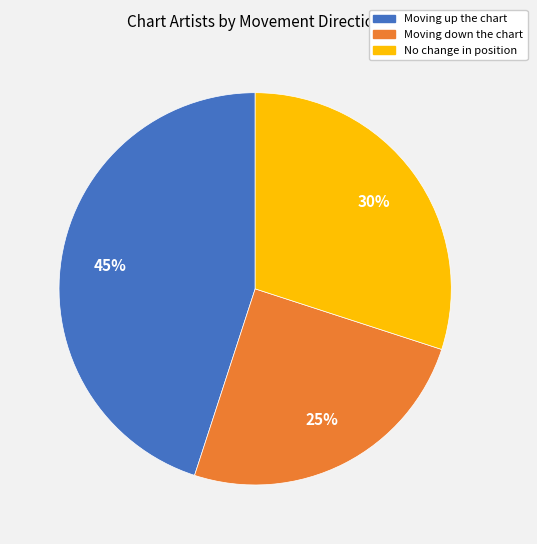

Is there any slice that represents more than half of the pie?

No